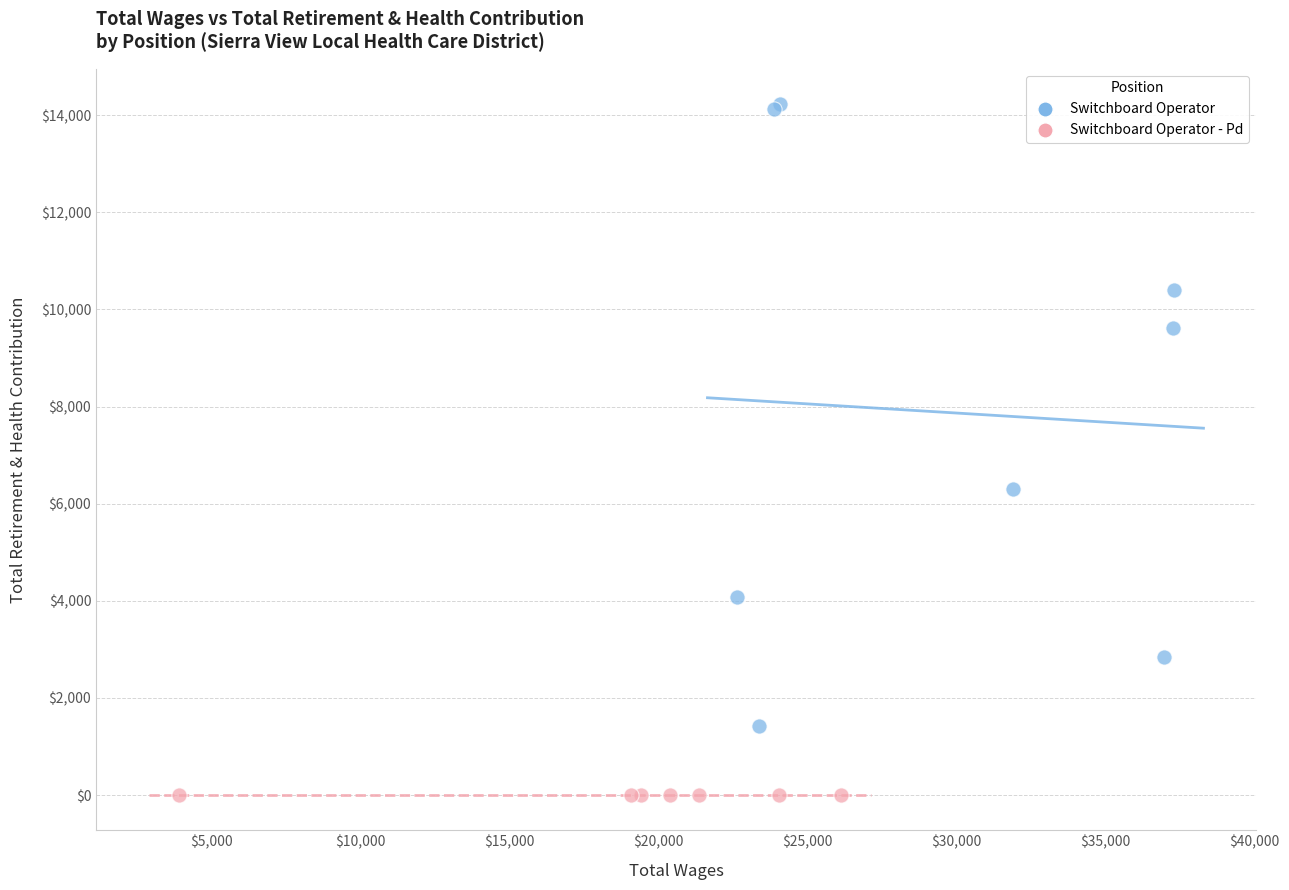

Which series reaches the minimum Y coordinate?

Switchboard Operator - Pd